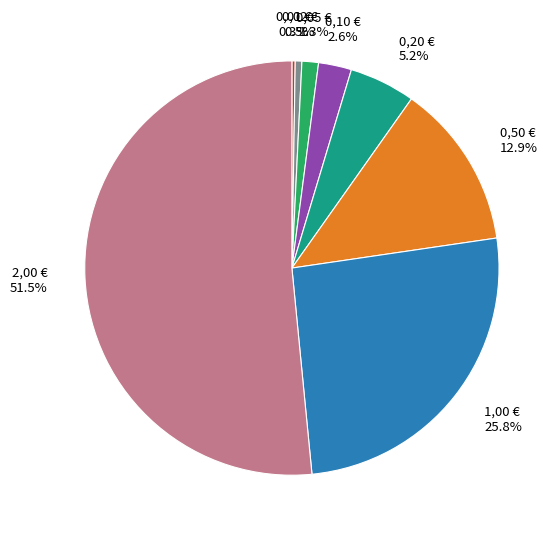

Does any single category account for the majority?

Yes